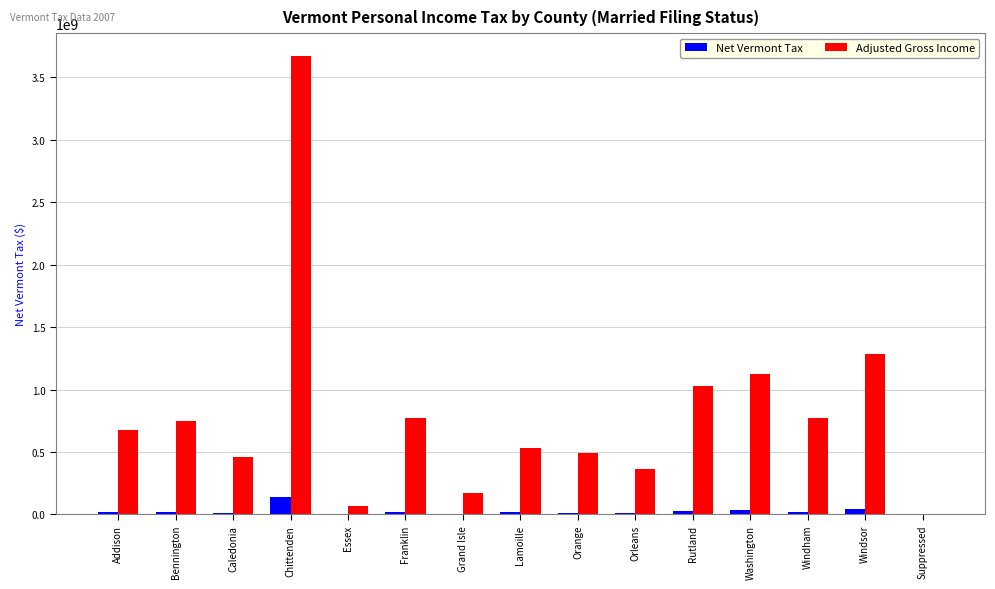

At which category is the sum across all series the highest?

Chittenden